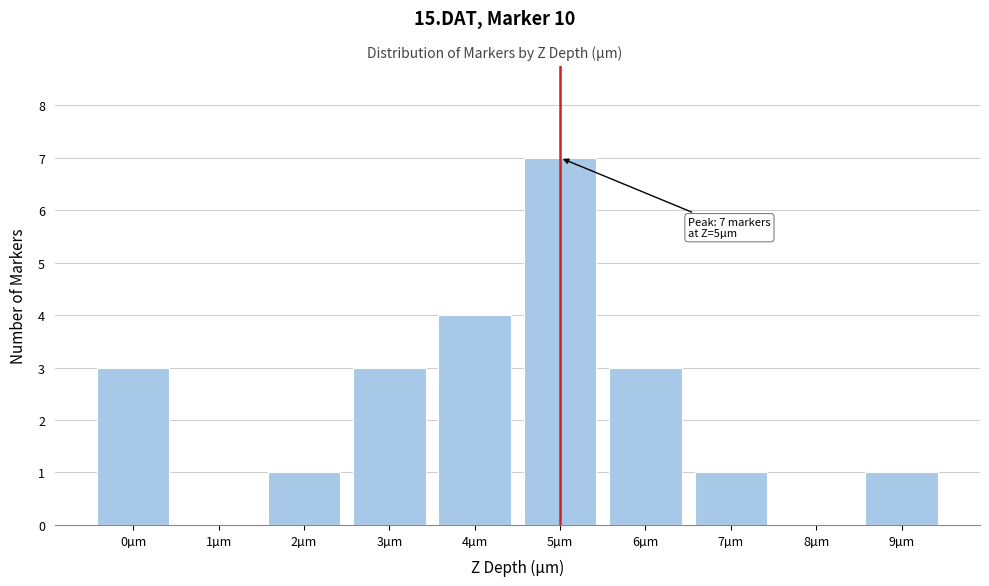

Reading left to right, what are all the values shown in this chart?

0µm=3	1µm=0	2µm=1	3µm=3	4µm=4	5µm=7	6µm=3	7µm=1	8µm=0	9µm=1